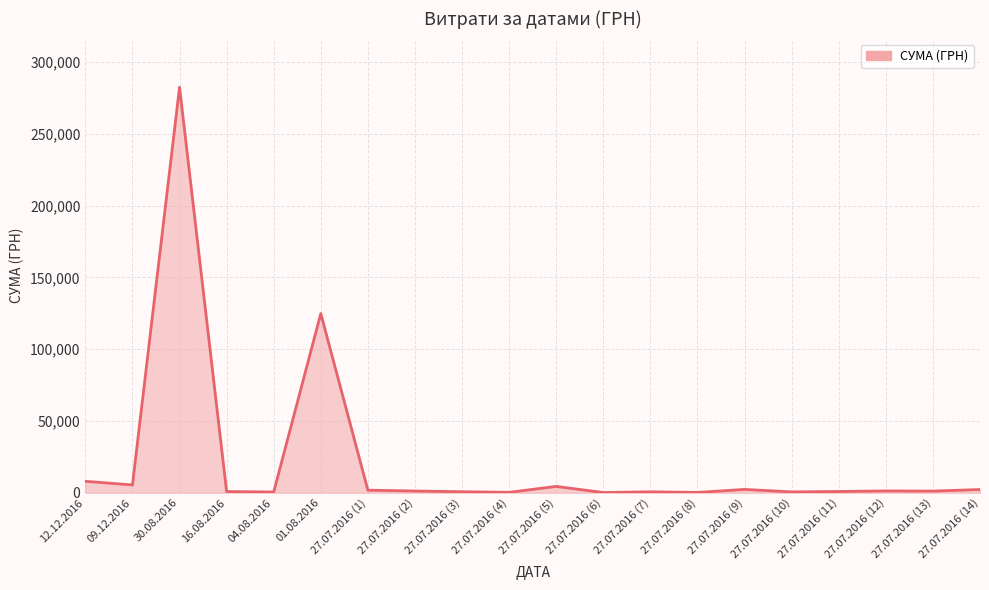

What is the maximum value shown in the chart?

282495.1